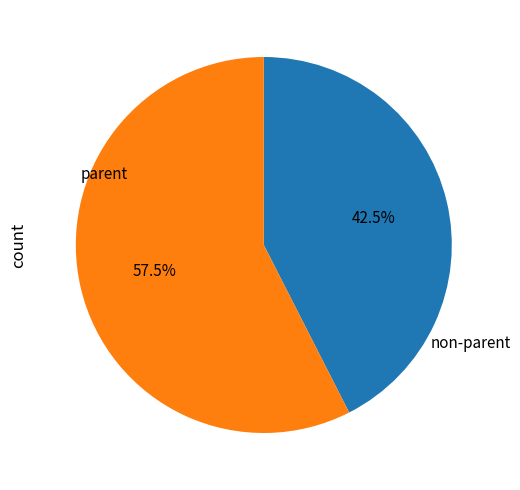

Does any single category account for the majority?

Yes